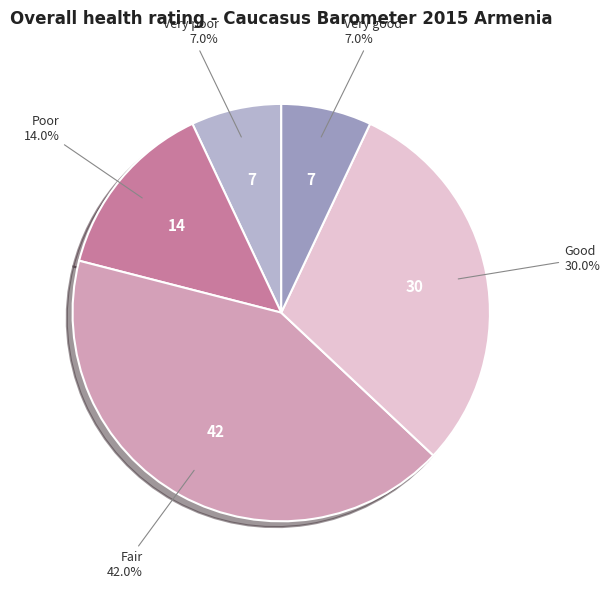

Is there a majority slice in this chart?

No